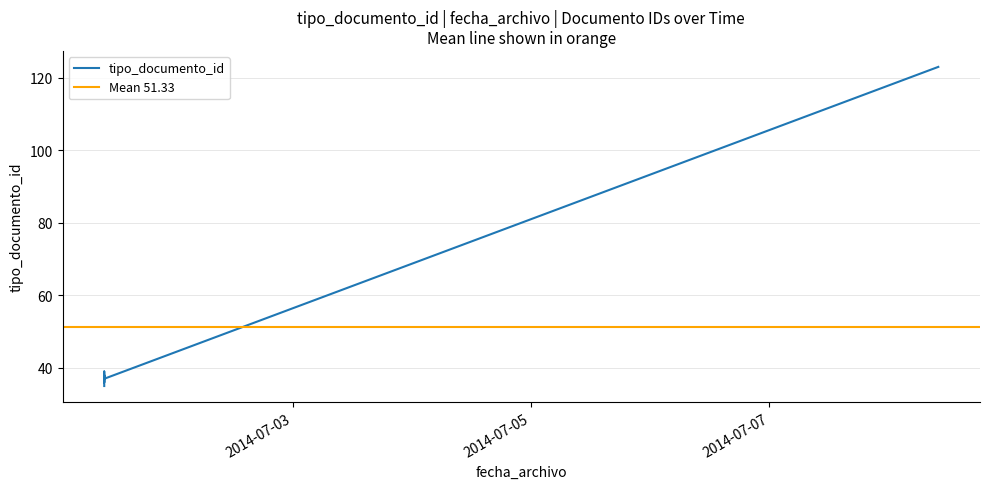

Where is the first local minimum?

2014-07-01 09:56:58